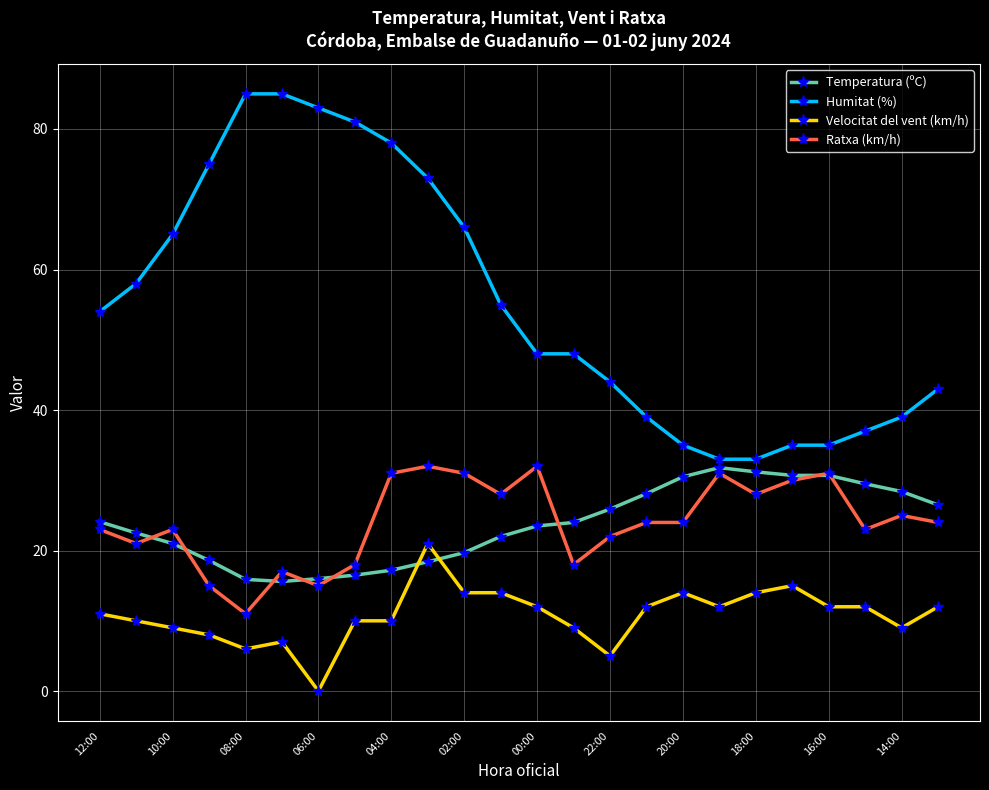

What is the maximum value for Ratxa (km/h)?

32.0